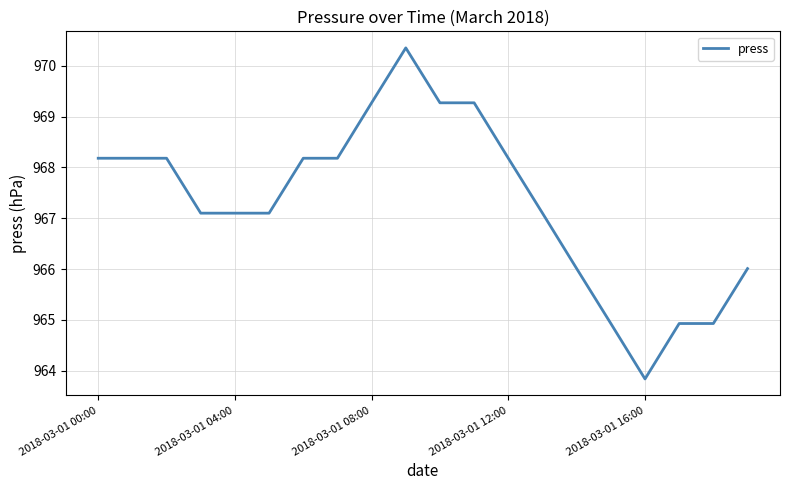

What is the smallest value displayed?

963.8